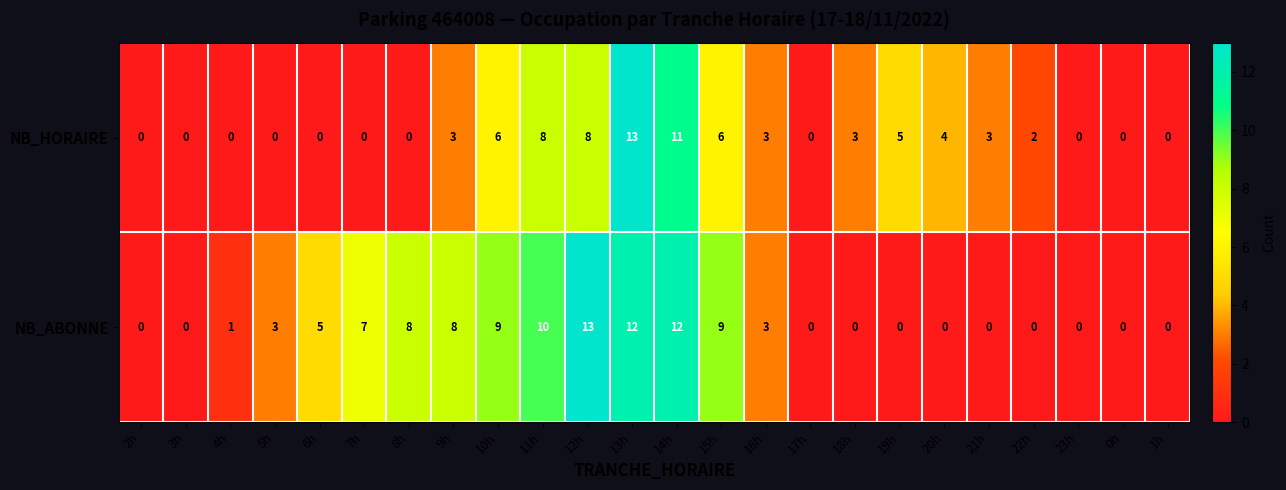

At which category is the sum across all series the highest?

13h